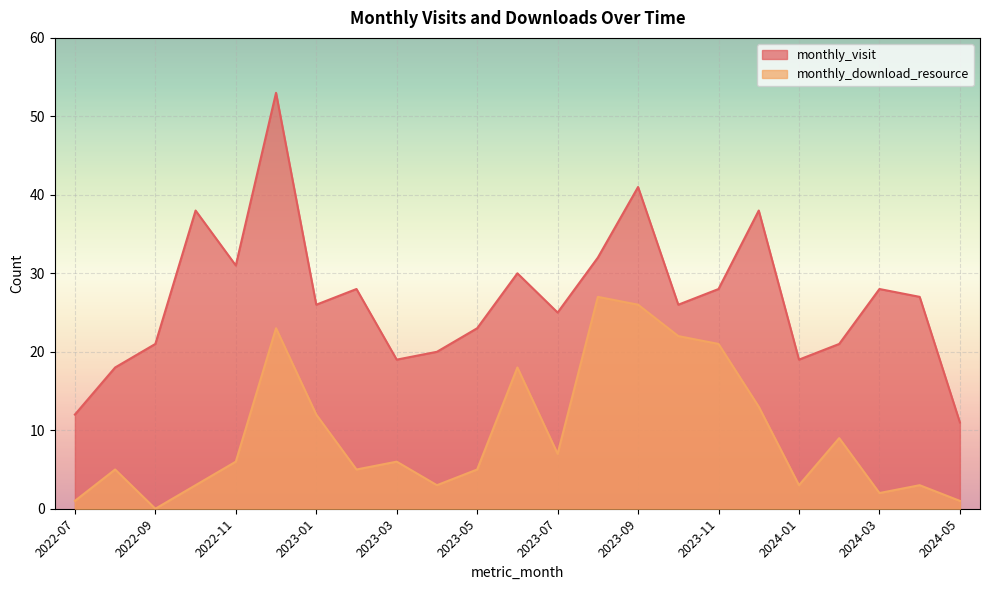

Reading right to left, extract all data points from this chart.

monthly_visit: 11	27	28	21	19	38	28	26	41	32	25	30	23	20	19	28	26	53	31	38	21	18	12
monthly_download_resource: 1	3	2	9	3	13	21	22	26	27	7	18	5	3	6	5	12	23	6	3	0	5	1